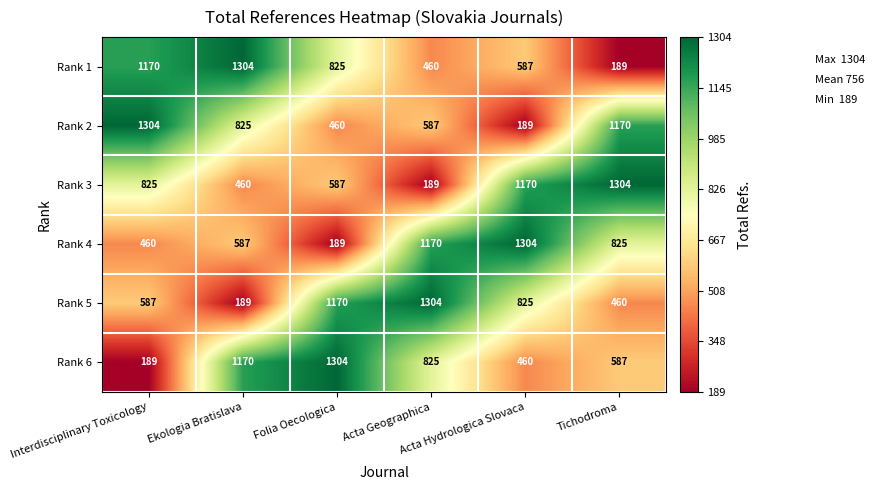

At how many categories does at least one series exceed 1074?

6